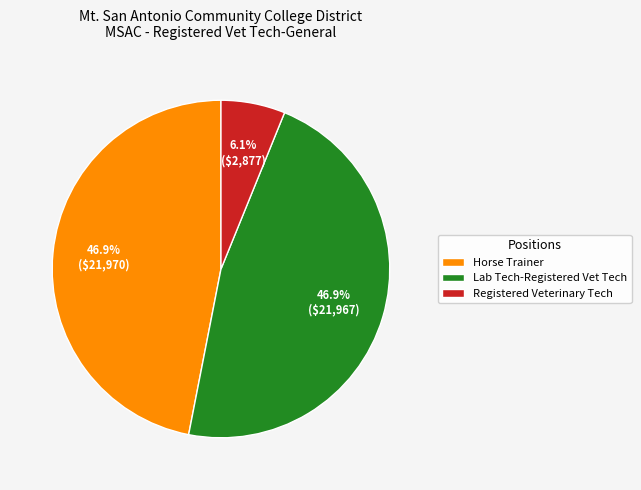

Which slice is the smallest?

Registered Veterinary Tech